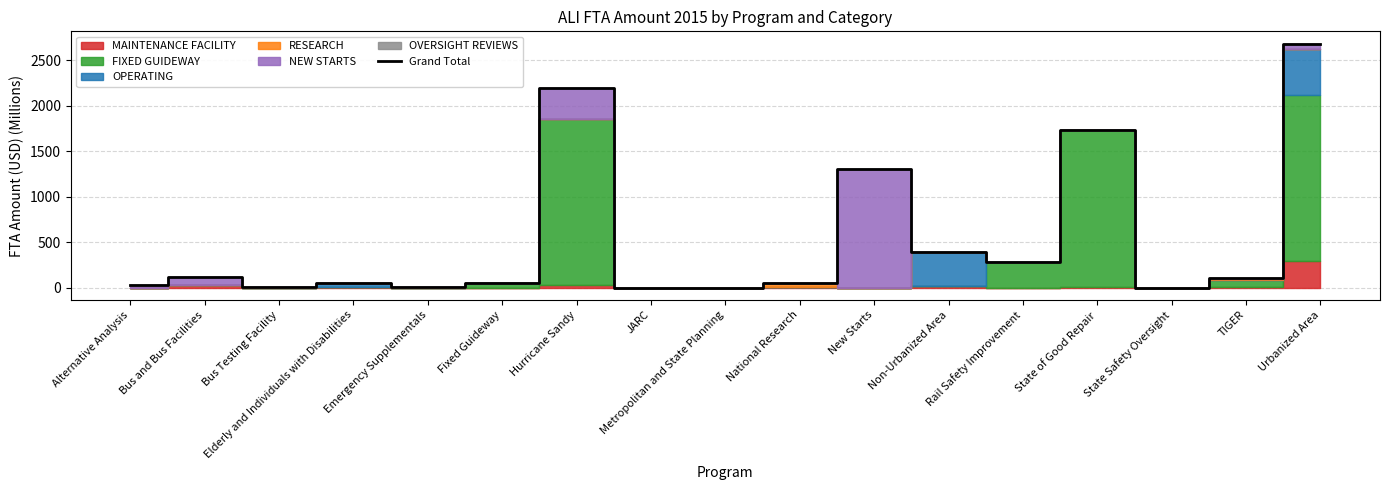

What is the difference between the maximum and second lowest values?

2680.6